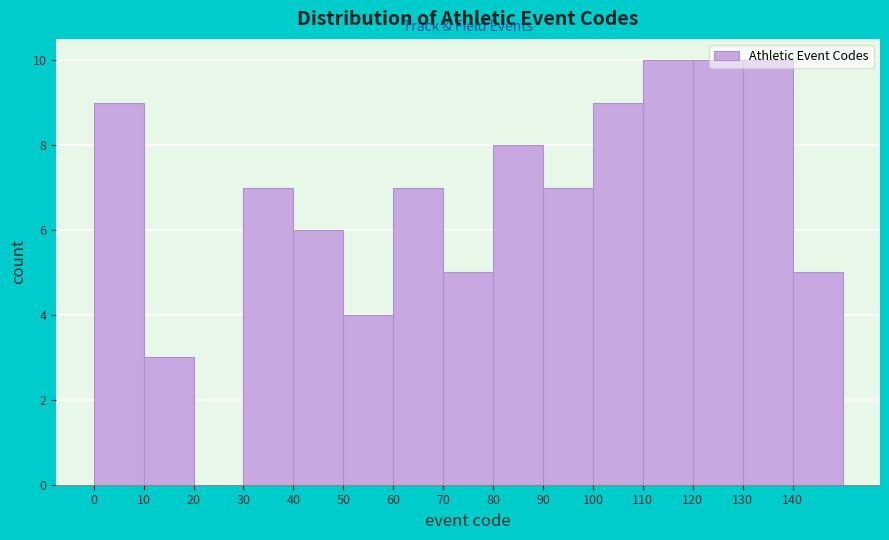

Reading left to right, transcribe this chart: for each bar, give the range it covers on the x-axis and its height. The values are not printed on the chart, so give them approximately, as read against the axis.

0 to 10: 9
10 to 20: 3
20 to 30: 0
30 to 40: 7
40 to 50: 6
50 to 60: 4
60 to 70: 7
70 to 80: 5
80 to 90: 8
90 to 100: 7
100 to 110: 9
110 to 120: 10
120 to 130: 10
130 to 140: 10
140 to 150: 5